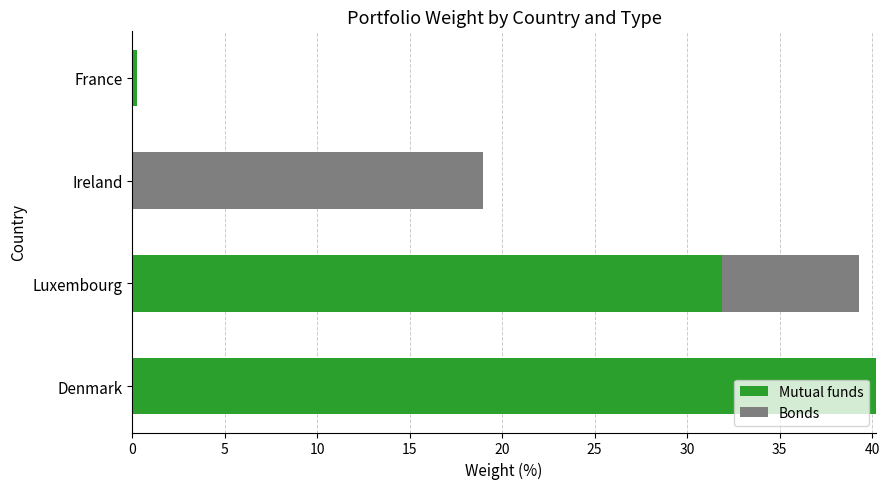

Is it true that Mutual funds equals 0.0 at Ireland?

True